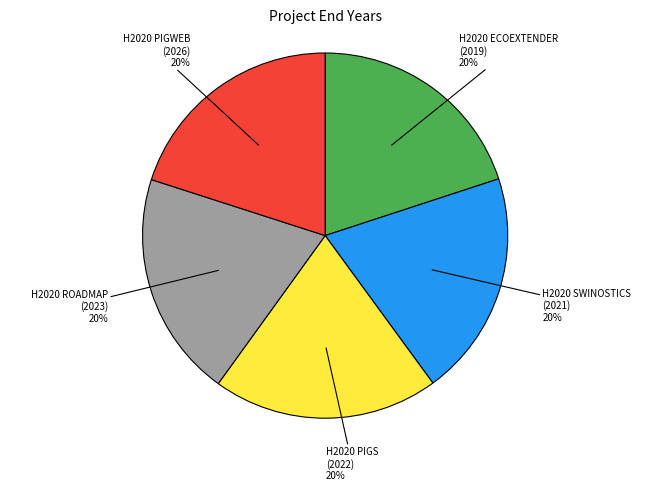

What is the ratio of the value at H2020 SWINOSTICS to the value at H2020 PIGWEB?

1.0